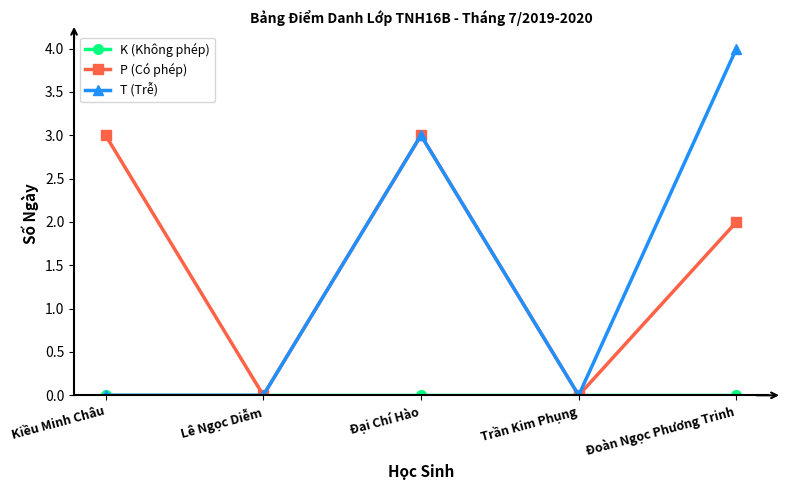

What position from the left is Kiều Minh Châu?

1